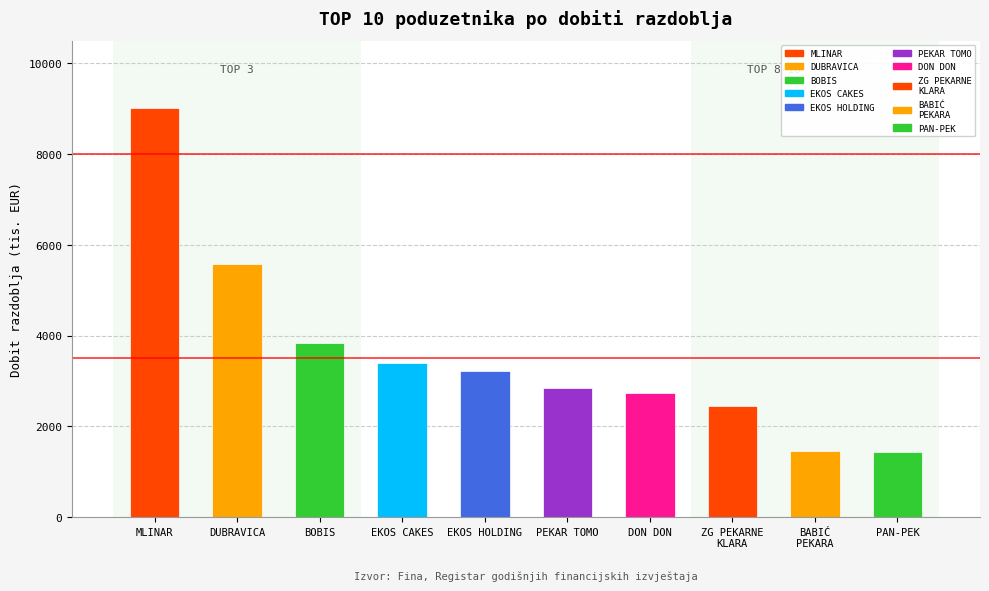

Read the value at MLINAR.

9009.6